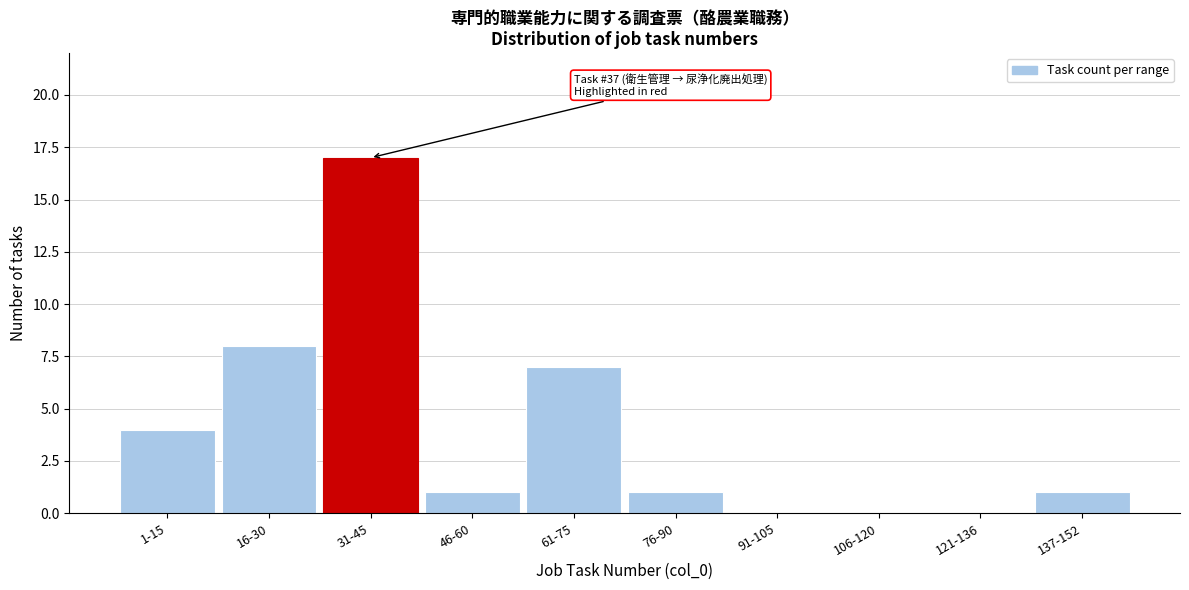

Reading left to right, transcribe all the data shown in this chart.

1-15=4	16-30=8	31-45=17	46-60=1	61-75=7	76-90=1	91-105=0	106-120=0	121-136=0	137-152=1